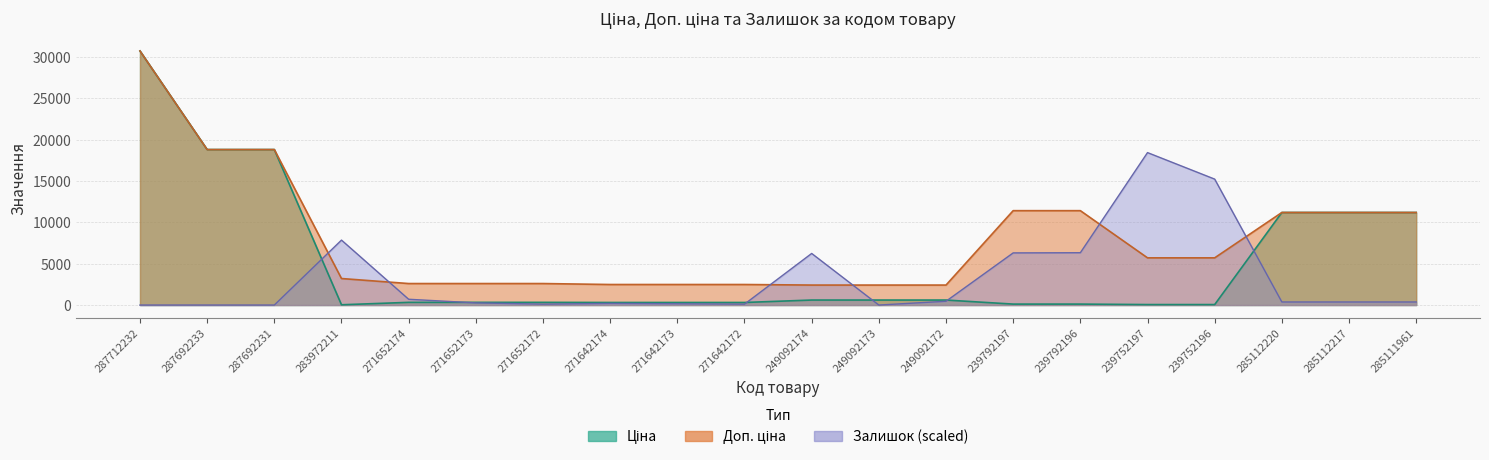

After their last crossing, which series has the higher values: Ціна or Залишок?

Ціна